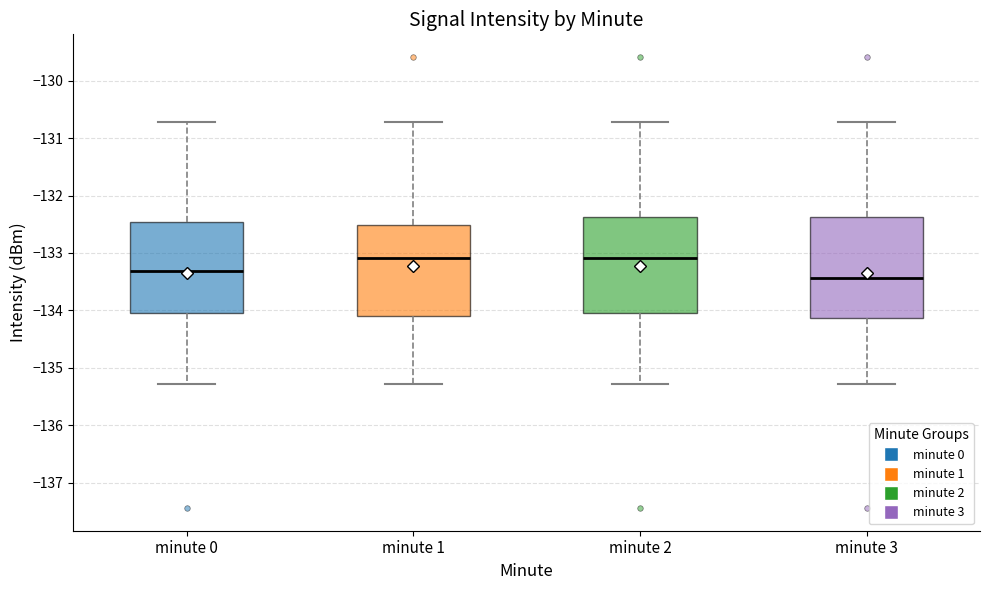

Reading left to right, transcribe this box plot: for each box, give where its median line is, the range the box spans, and where its two whiskers end, as read against the y-axis. The values are not printed on the chart, so give them approximately, as read against the axis.

minute 0: median -133.3, box -134.1 to -132.5, whiskers -135.3 to -130.7
minute 1: median -133.1, box -134.1 to -132.5, whiskers -135.3 to -130.7
minute 2: median -133.1, box -134.1 to -132.4, whiskers -135.3 to -130.7
minute 3: median -133.4, box -134.1 to -132.4, whiskers -135.3 to -130.7